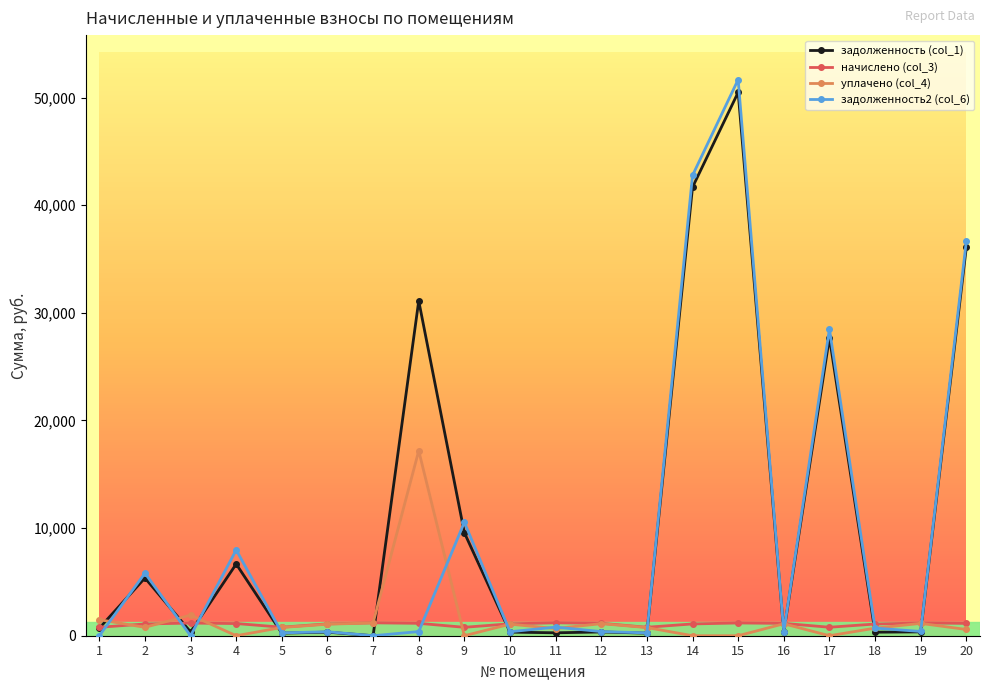

How many lines are shown in the chart?

4